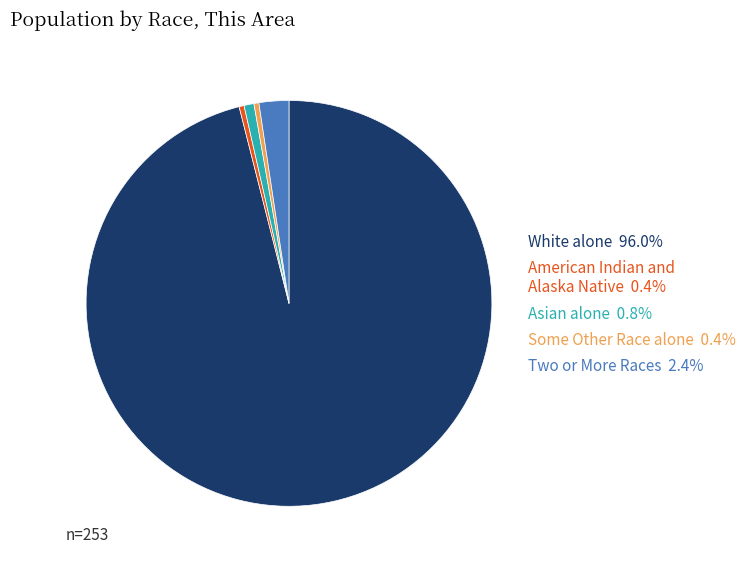

Count the number of slices in the pie.

5